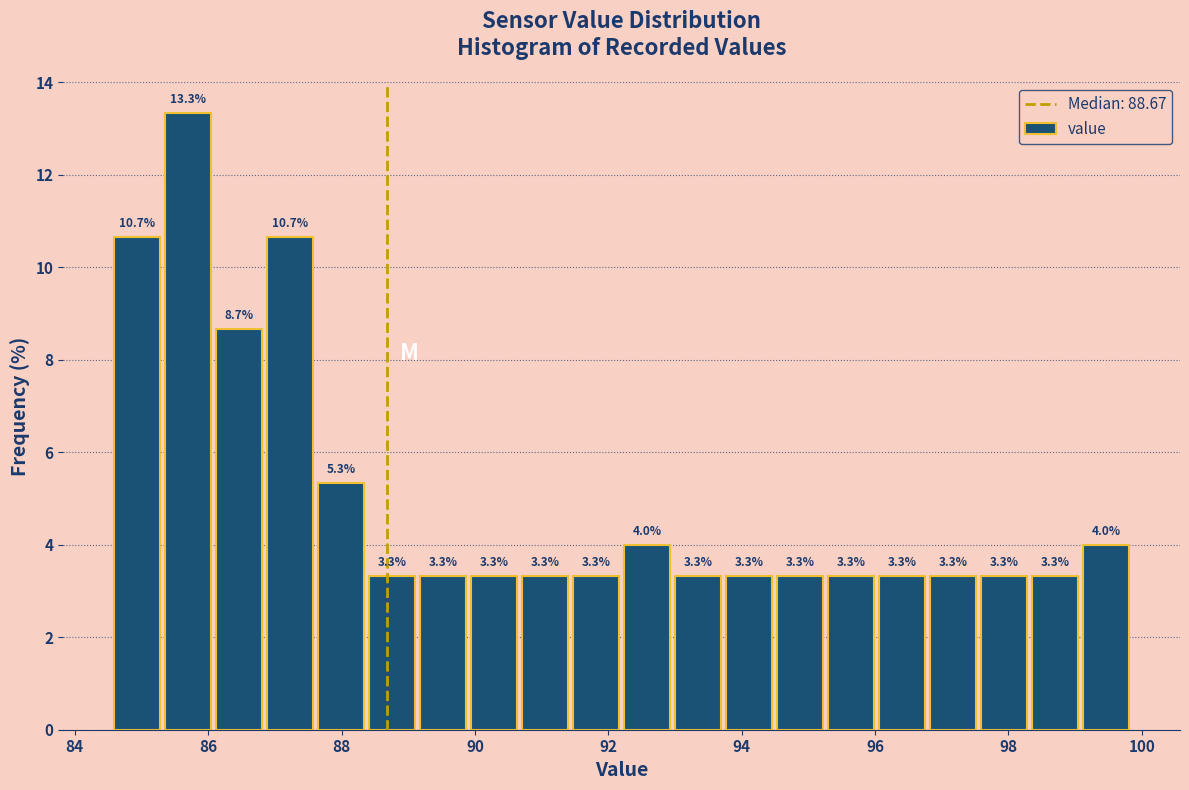

Around what value on the x-axis is the tallest bar? Give the approximate position of its centre, as read against the axis.

85.6